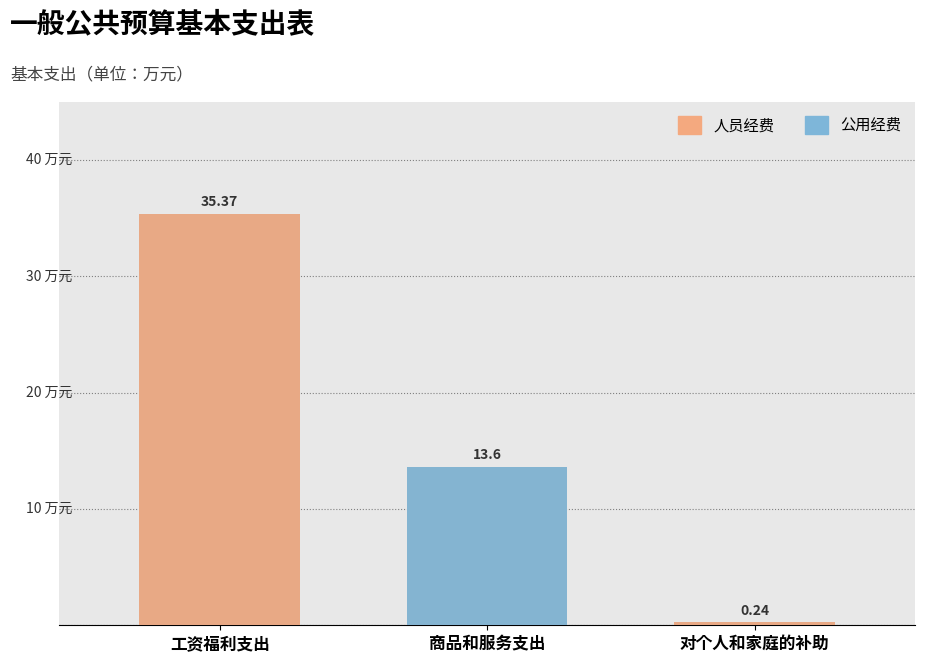

How many distinct data groups are displayed?

2